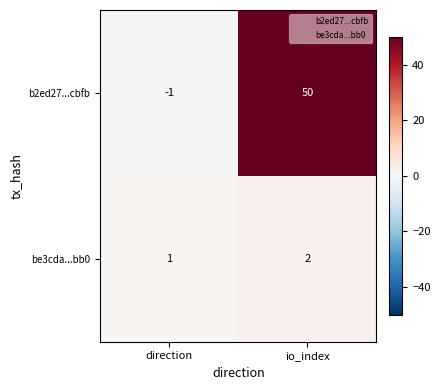

Which label corresponds to the smallest value in the chart?

direction